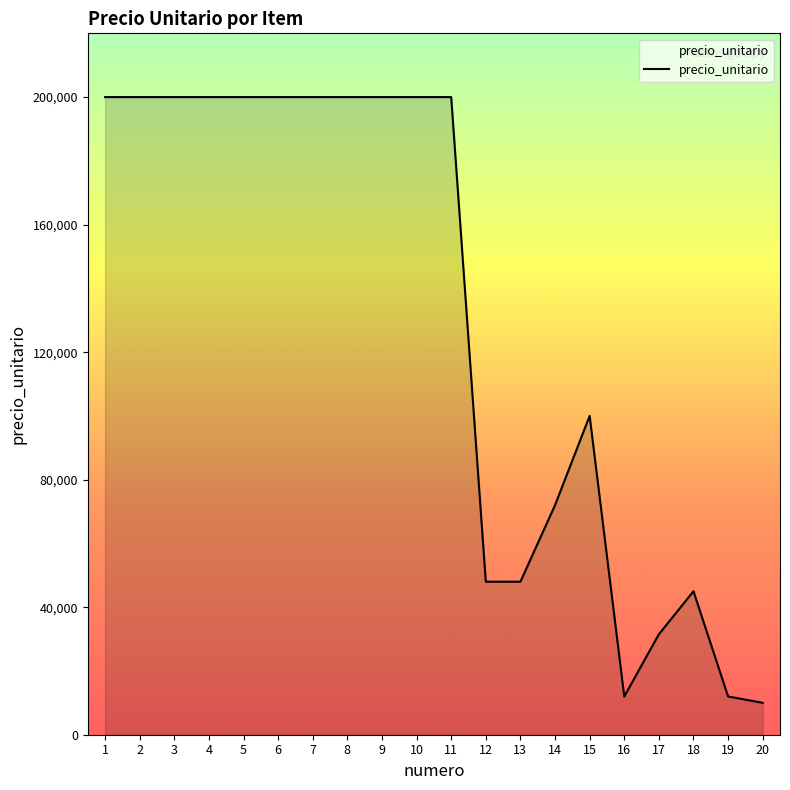

What is the minimum value shown in the chart?

10000